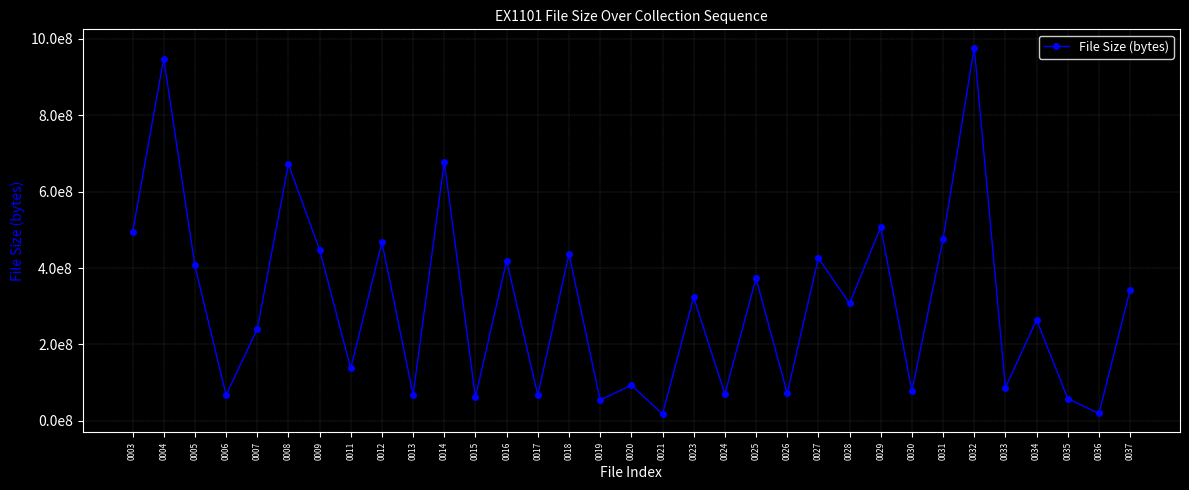

Does the chart have visible grid lines?

Yes